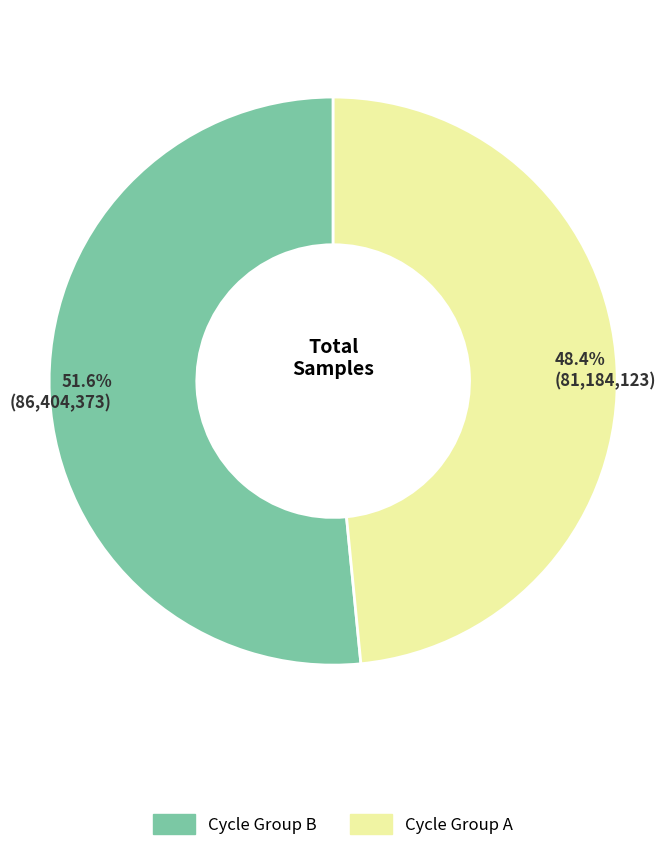

Is there any slice that represents more than half of the pie?

Yes